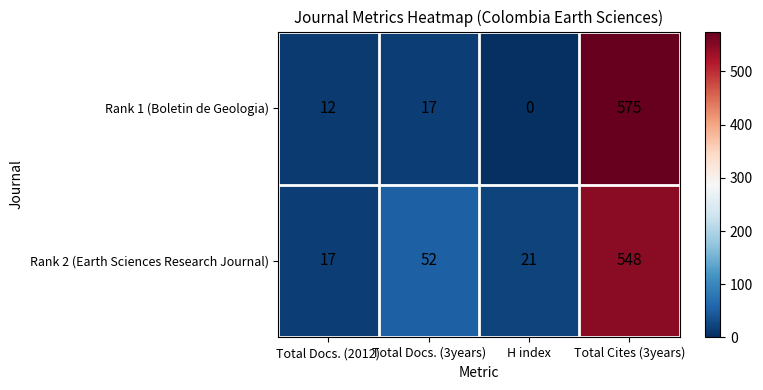

Reading left to right, extract all data points from this chart.

Rank 1 (Boletin de Geologia): 12	17	0	575
Rank 2 (Earth Sciences Research Journal): 17	52	21	548